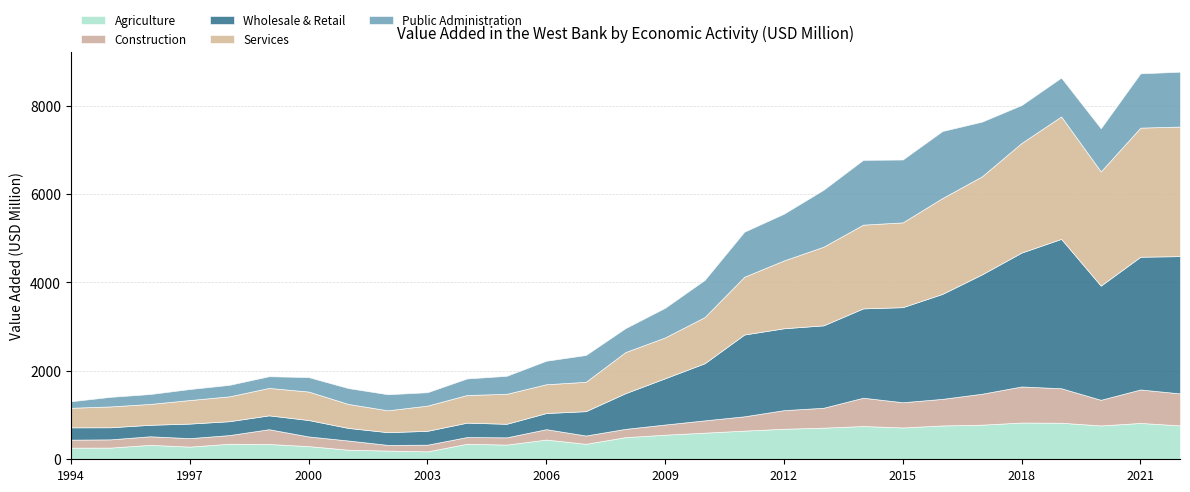

True or false: Public Administration and Construction intersect in this chart.

True